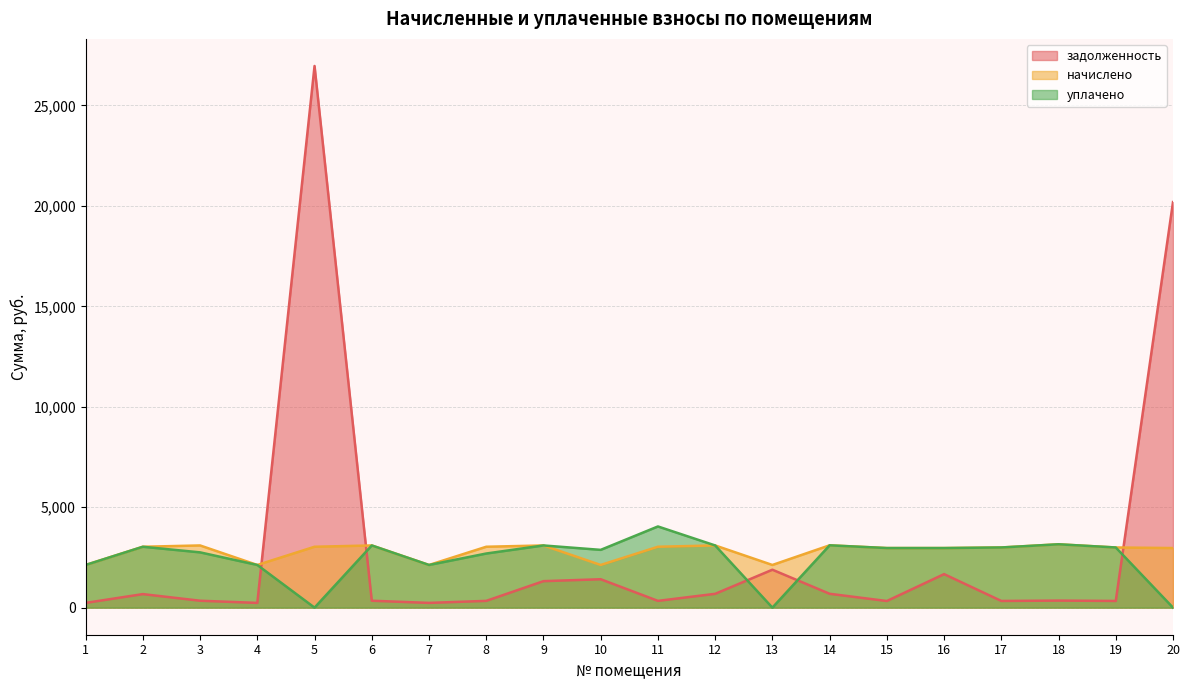

What value does the задолженность series have at 15?

329.6